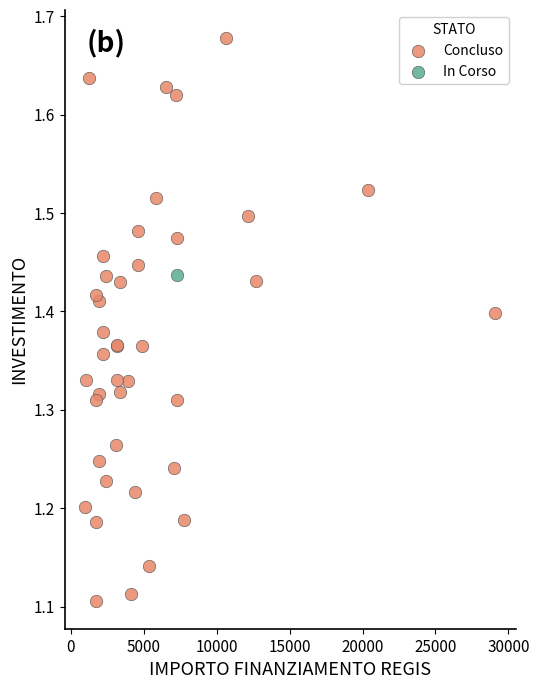

What are all the series names shown in the legend?

Concluso, In Corso